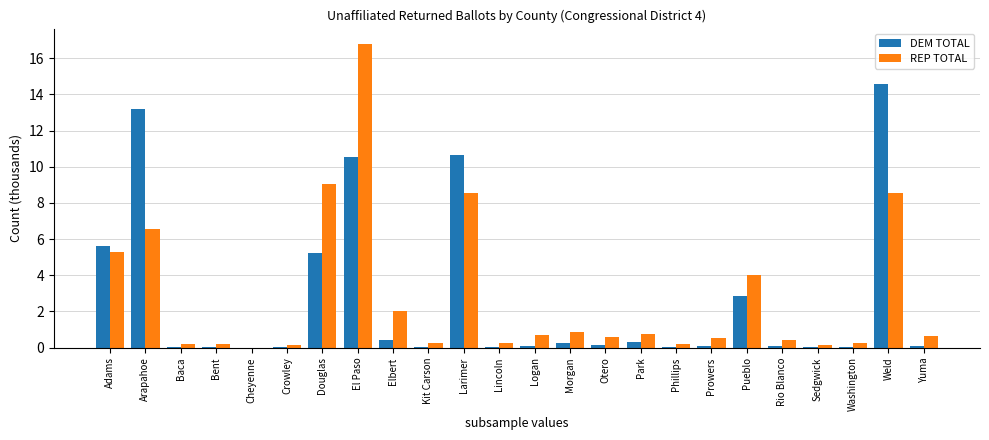

Is the value of REP TOTAL at Pueblo greater than the value of DEM TOTAL at Cheyenne?

Yes